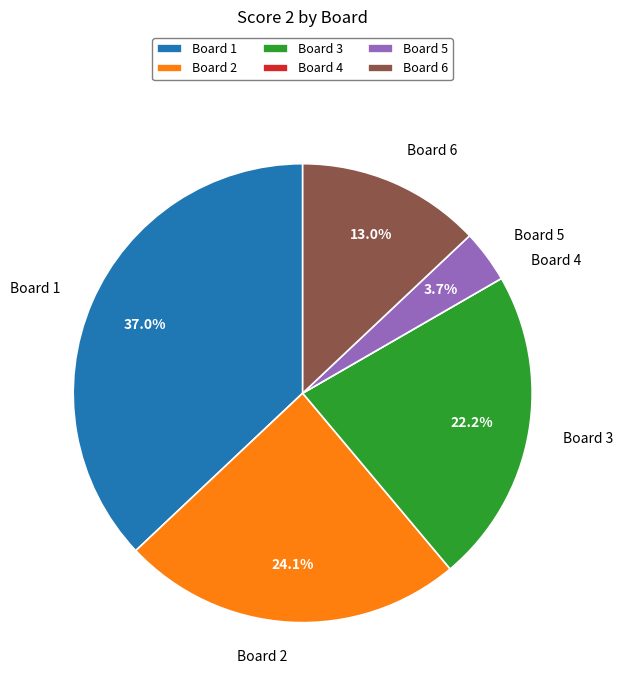

Approximately how many times larger is the value at Board 6 compared to Board 2?

0.5